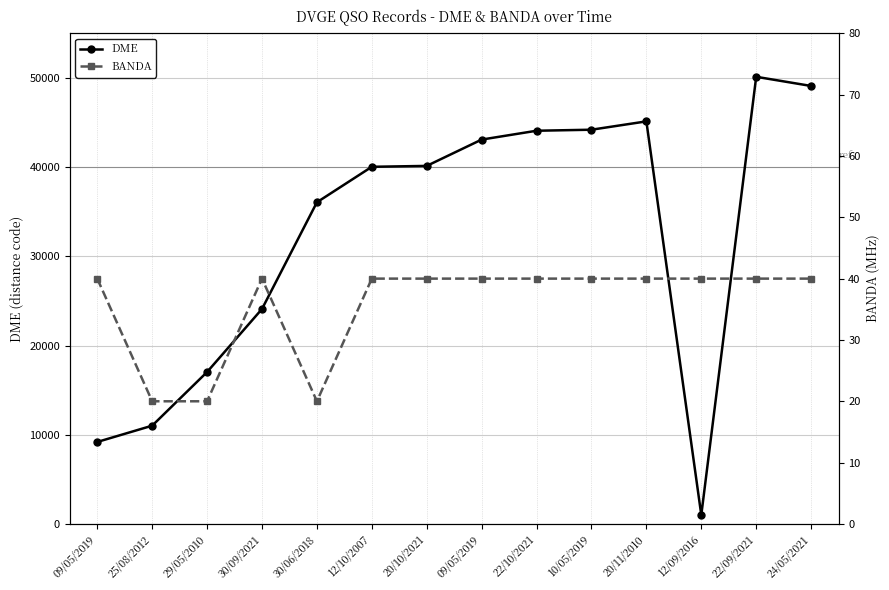

How many interior local peaks does the BANDA series have?

1